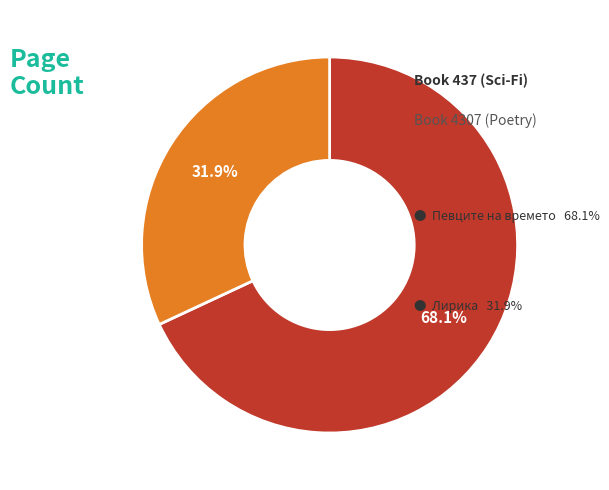

Is there a majority slice in this chart?

Yes